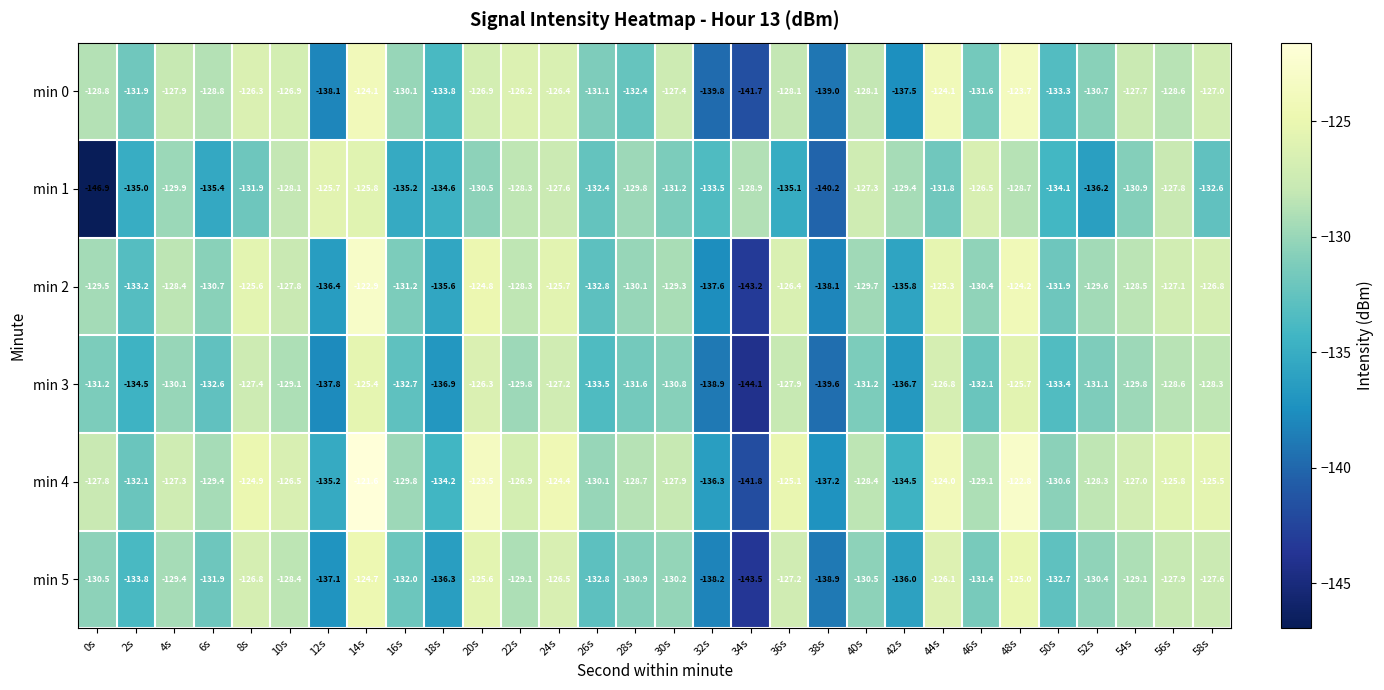

What is the greatest value displayed?

-121.6